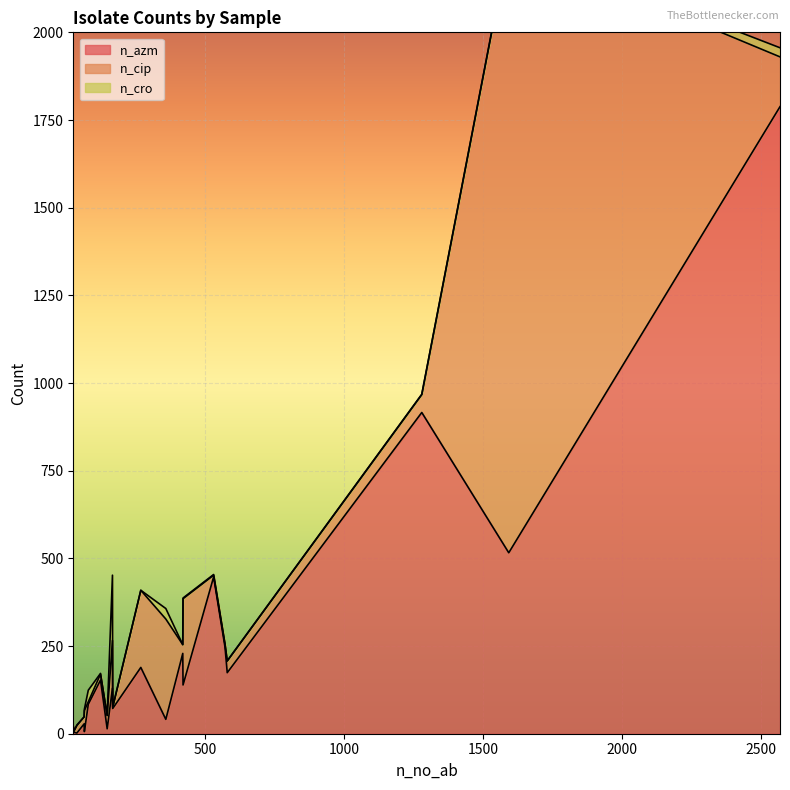

What is the difference between the maximum and minimum values in the n_cro series?

186